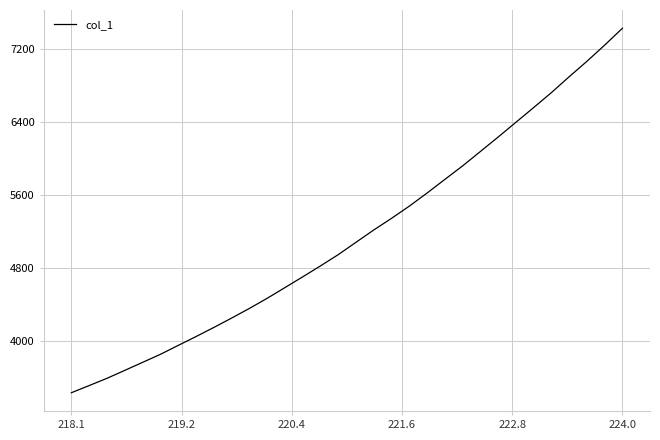

What is the difference between the maximum and minimum values?

3990.7